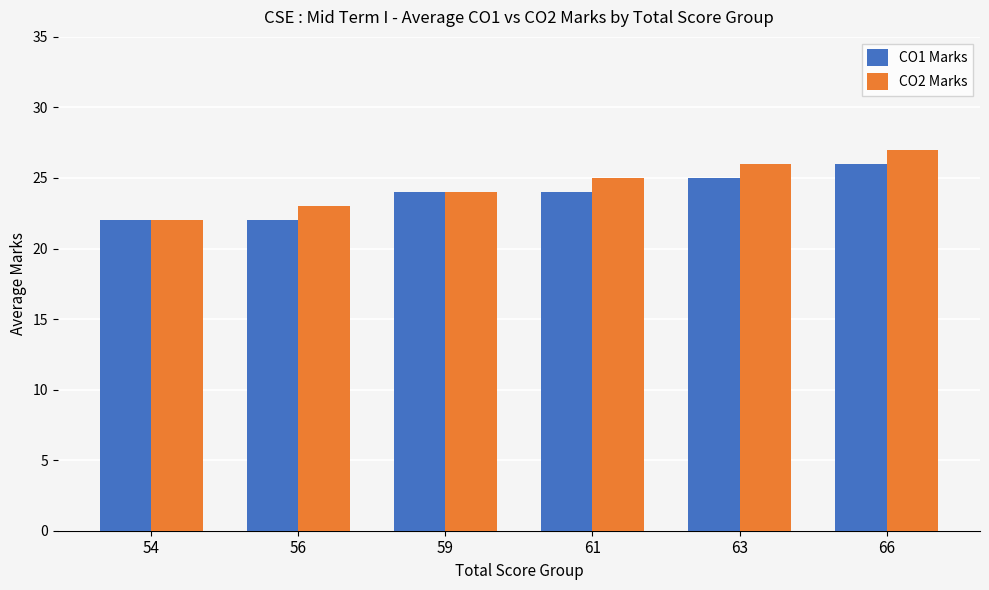

List the labels in order of CO2 Marks value, smallest first.

54, 56, 59, 61, 63, 66